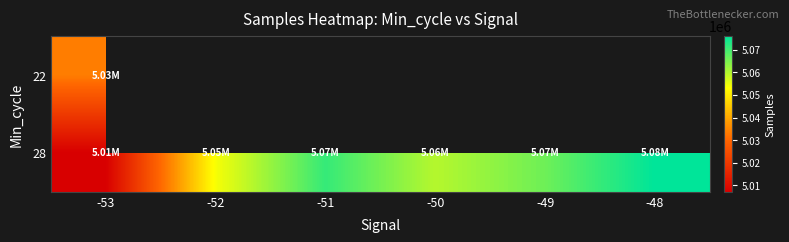

Rank the categories by 22 value from highest to lowest.

-53, -52, -51, -50, -49, -48